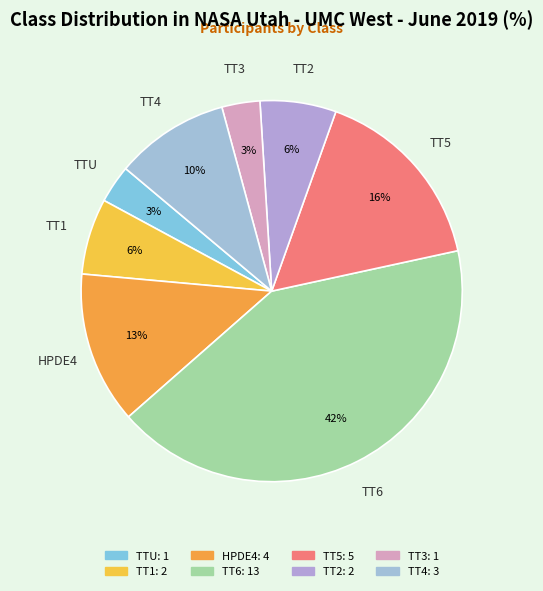

How many slices are in this pie chart?

8